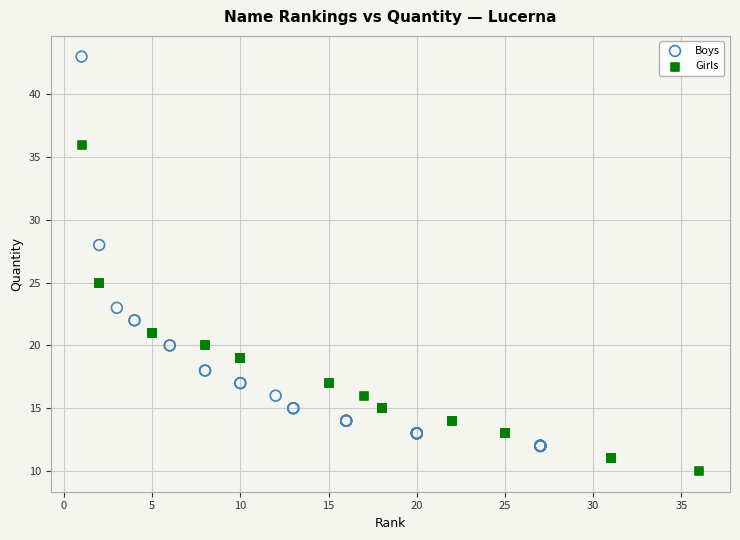

Which series has the widest spread of Y values?

Boys